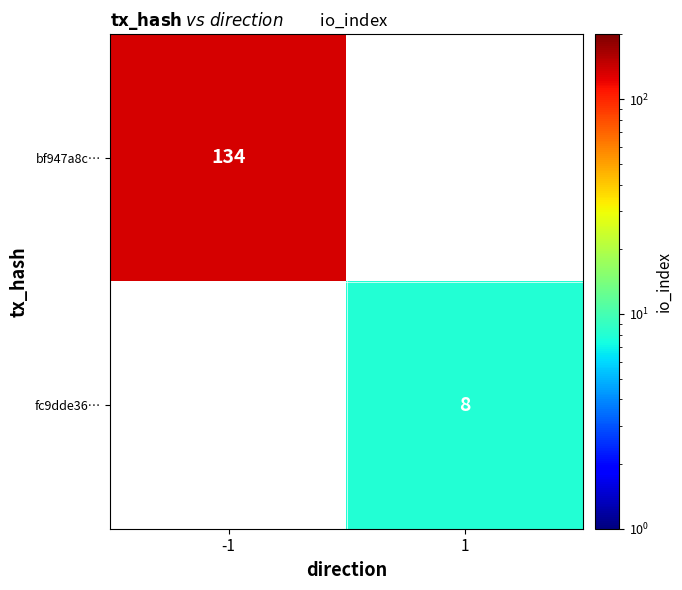

Is the value of fc9dde36… at 1 greater than the value of bf947a8c… at -1?

No